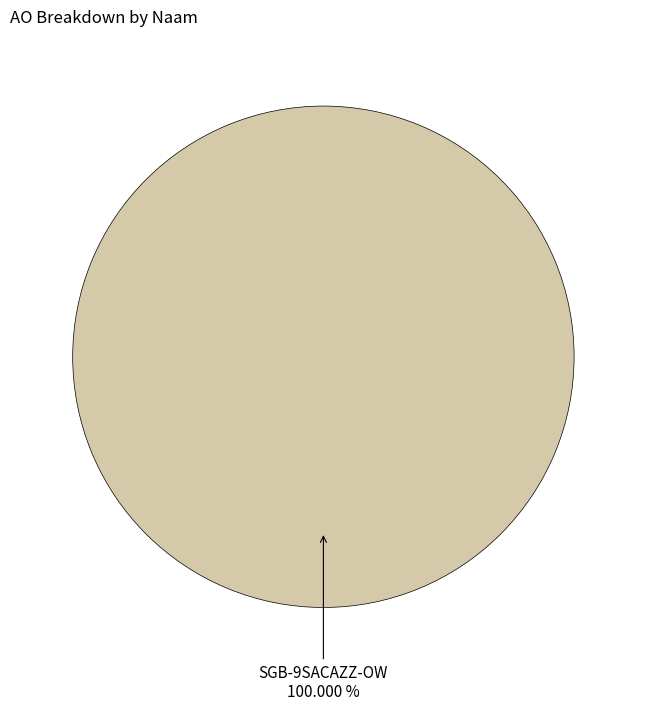

Is there any slice that represents more than half of the pie?

Yes